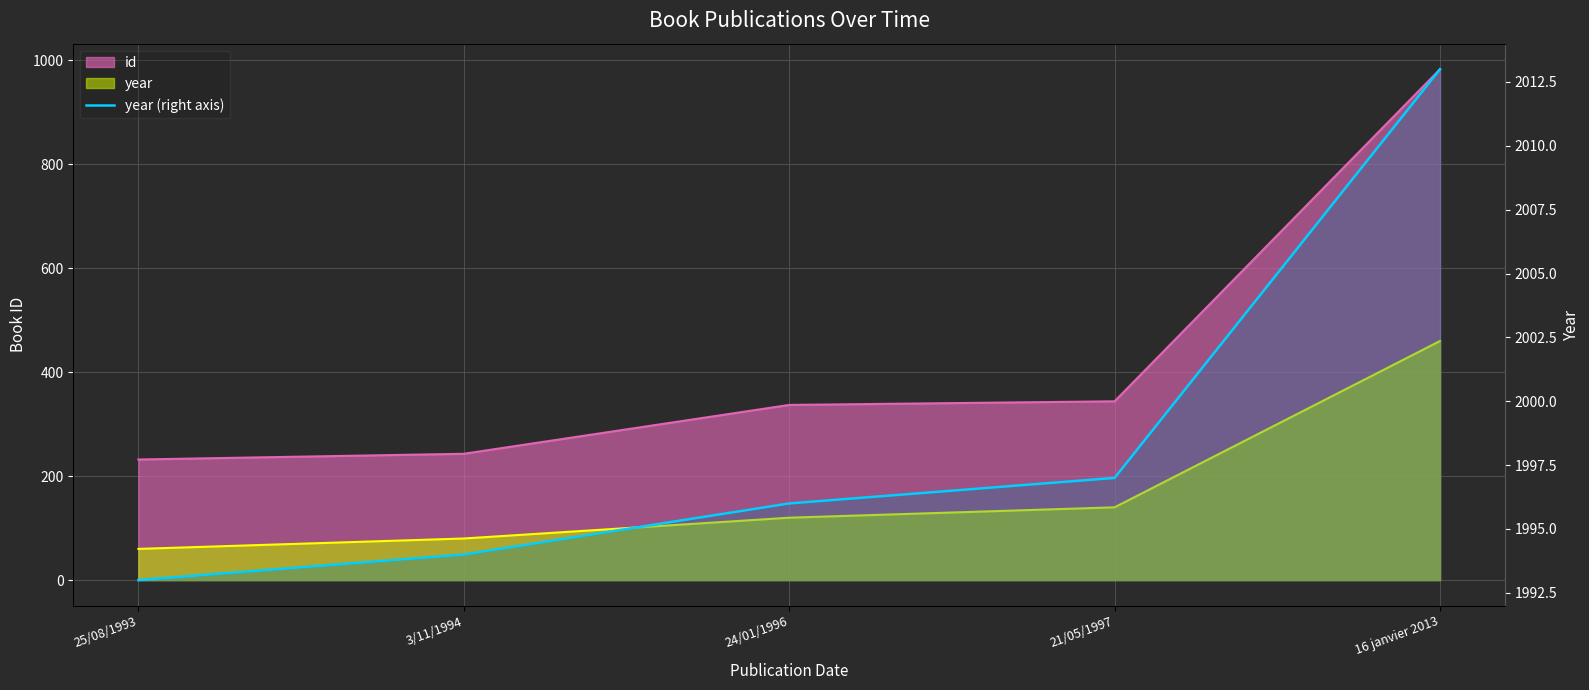

What is the label of the 2nd point from the right?

21/05/1997